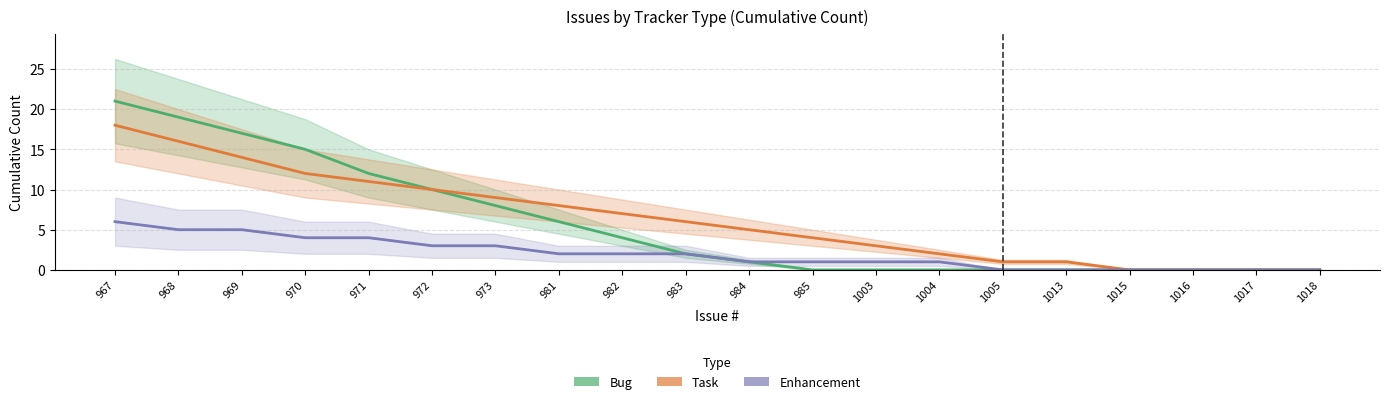

At which label does Bug first exceed 2?

967